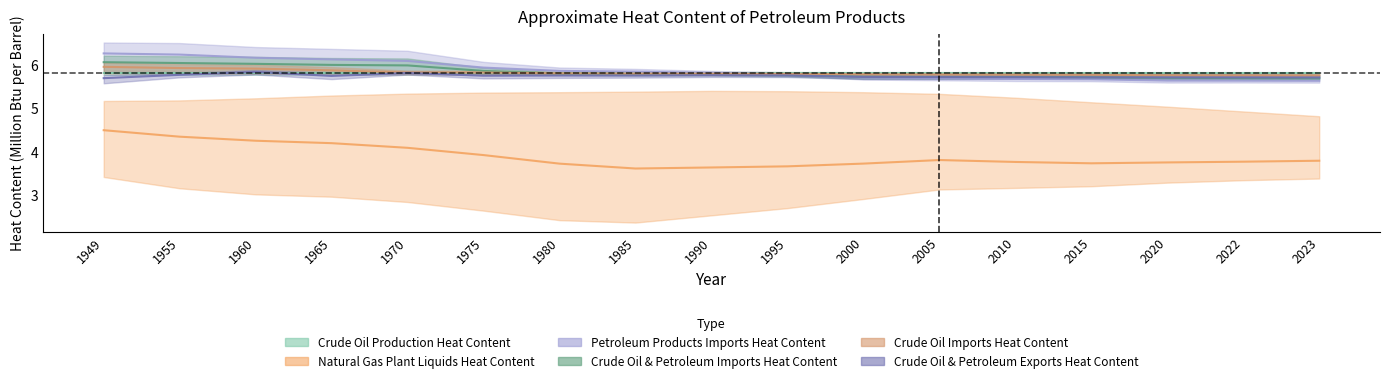

Which series has the largest range (max minus min)?

Natural Gas Plant Liquids Production Heat Content